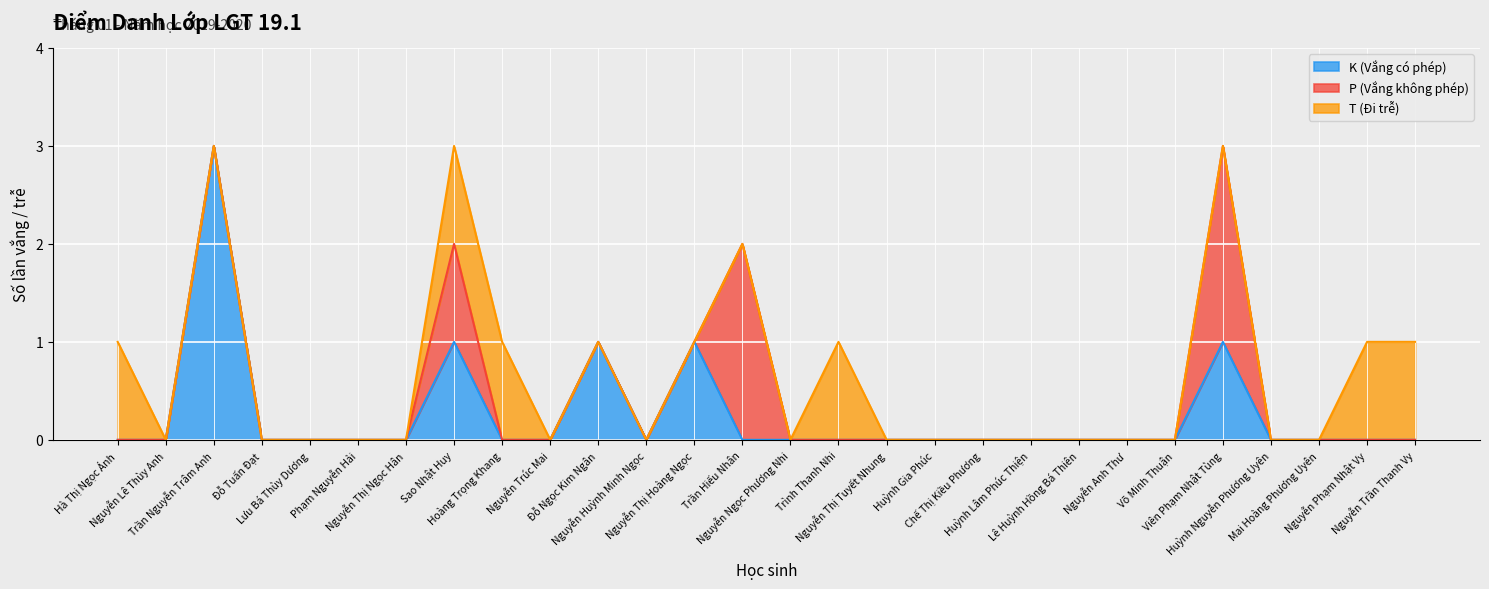

Which category has the lowest value across all series?

Hà Thị Ngọc Ánh